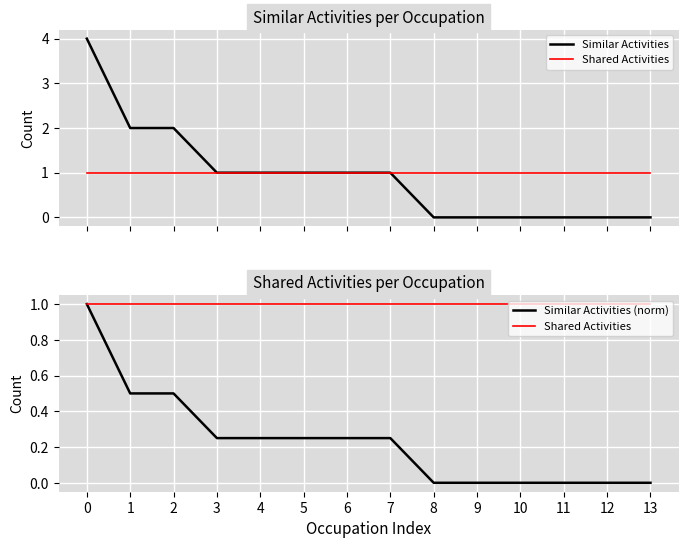

What are all the series names shown in the legend?

Similar Activities, Shared Activities, Similar Activities (norm)